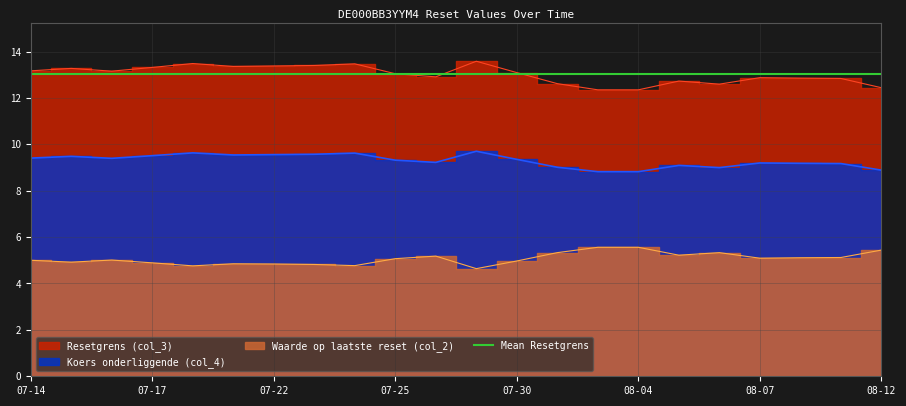

What is the smallest value displayed?

4.6